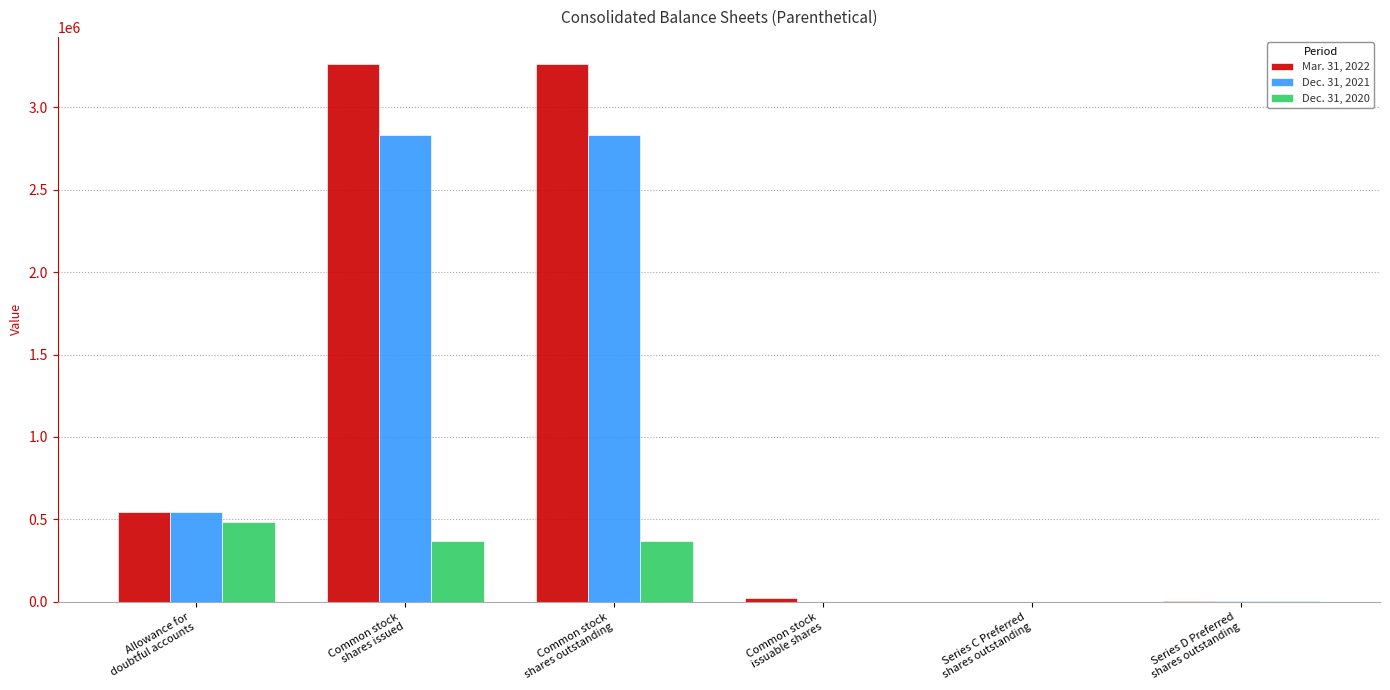

What is the approximate value of Mar. 31, 2022 at Common stock
shares issued, to the nearest 50?

3264550